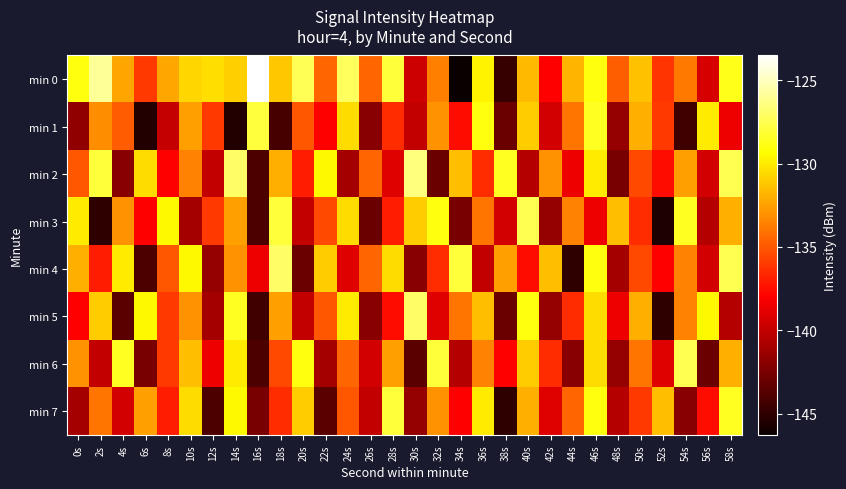

Which series has the widest spread of values?

min 0